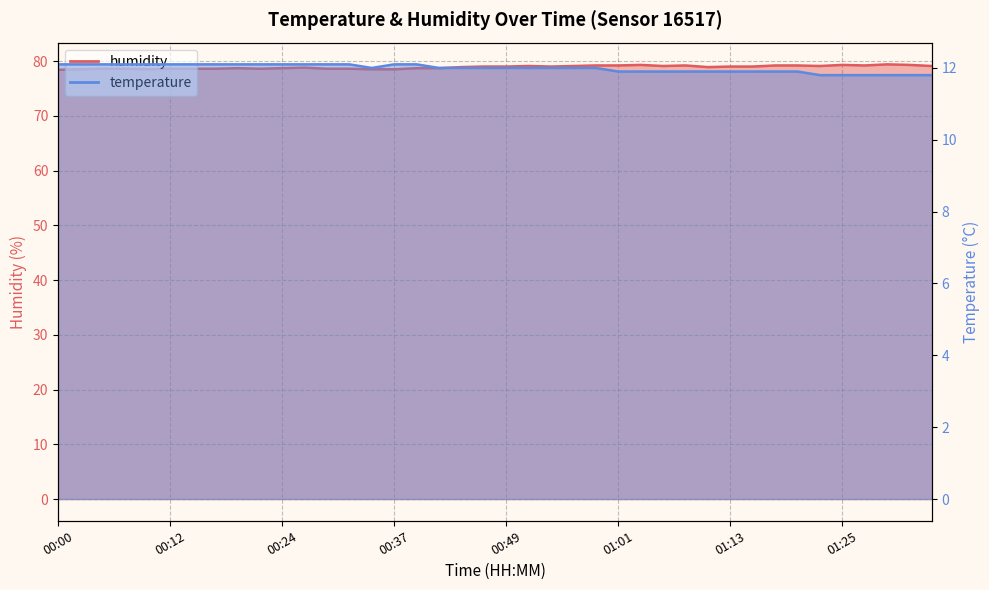

What are all the series names shown in the legend?

temperature, humidity